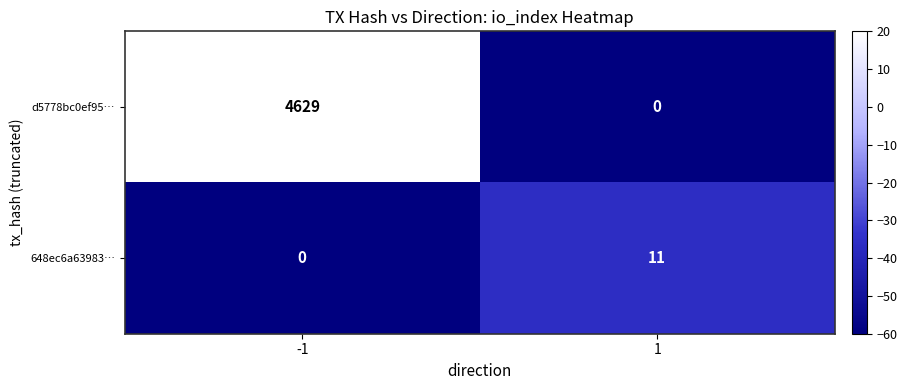

What is the total value across all series at -1?

4629